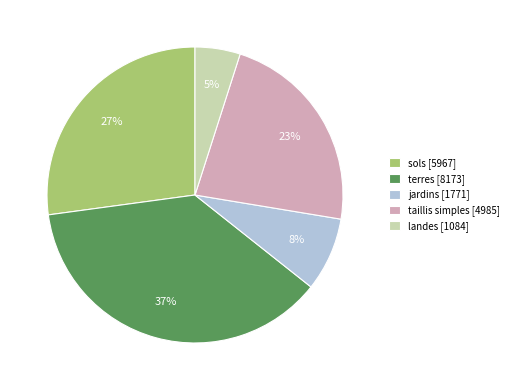

Is there any slice that represents more than half of the pie?

No